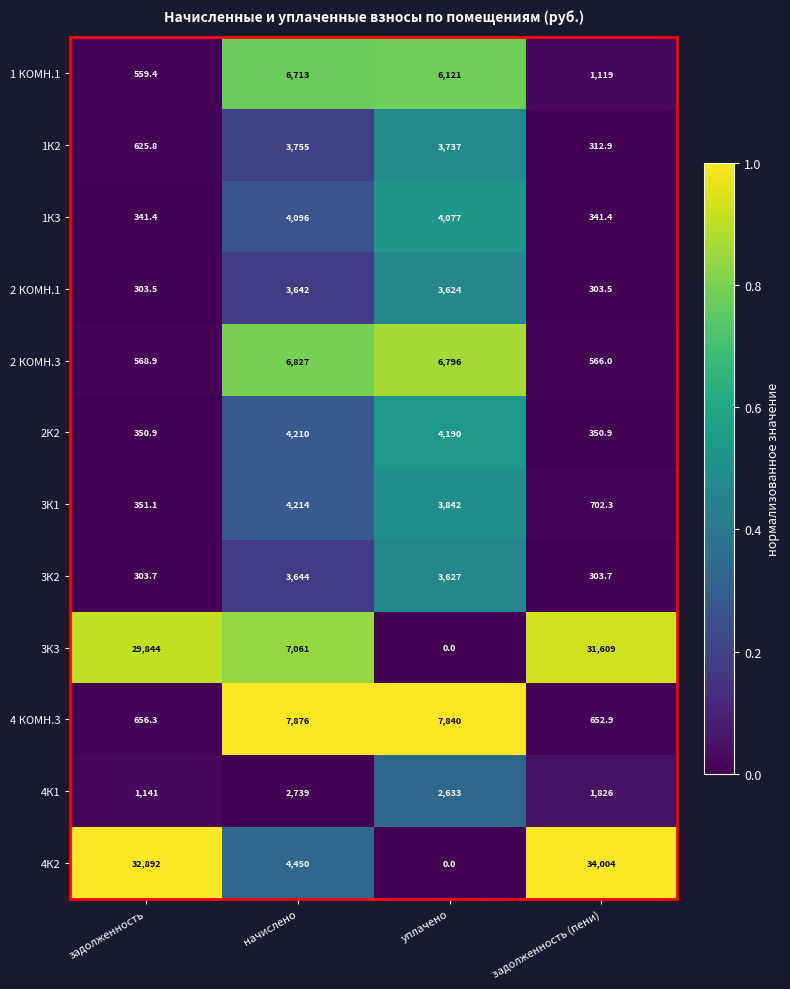

What is the difference between the highest and lowest values at задолженность?

32588.5